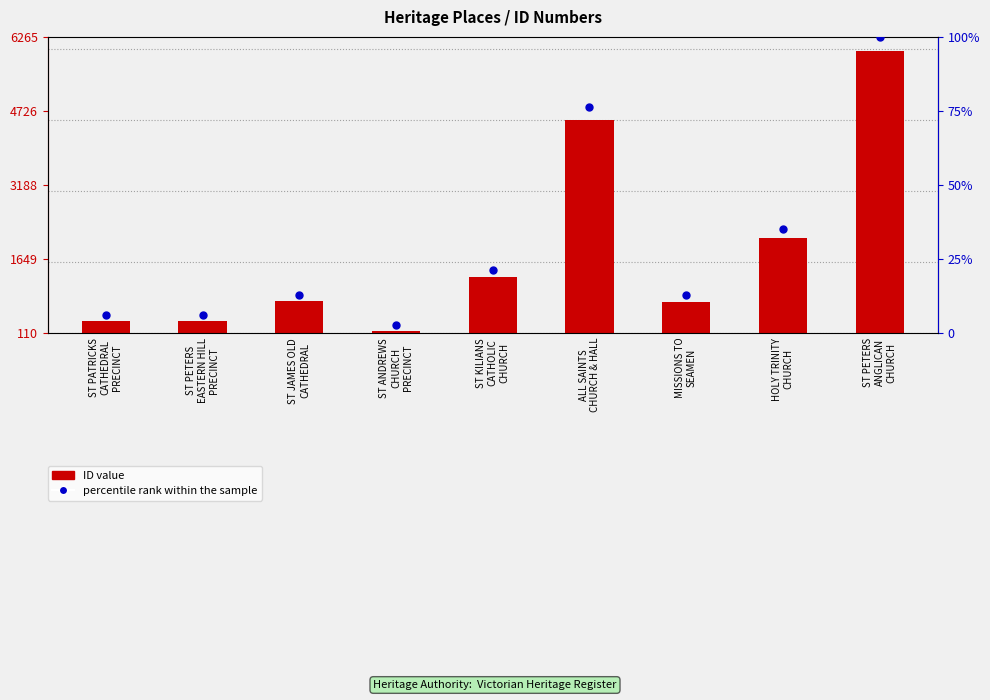

Which series has the largest total across all categories?

ID value